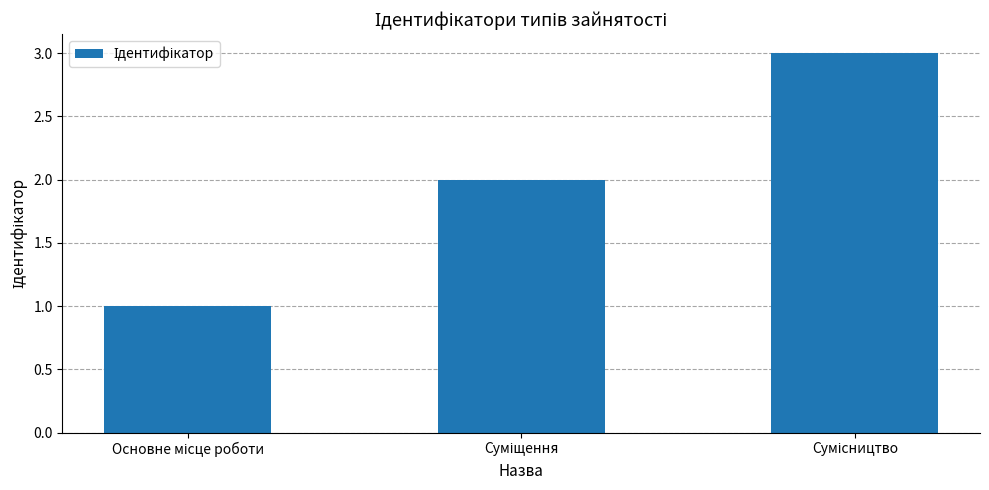

What is the sum of all values?

6